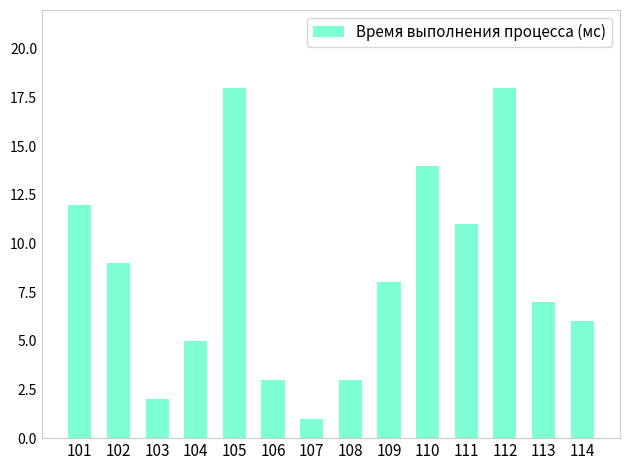

The chart shows a value of 3 at 108. True or false?

True